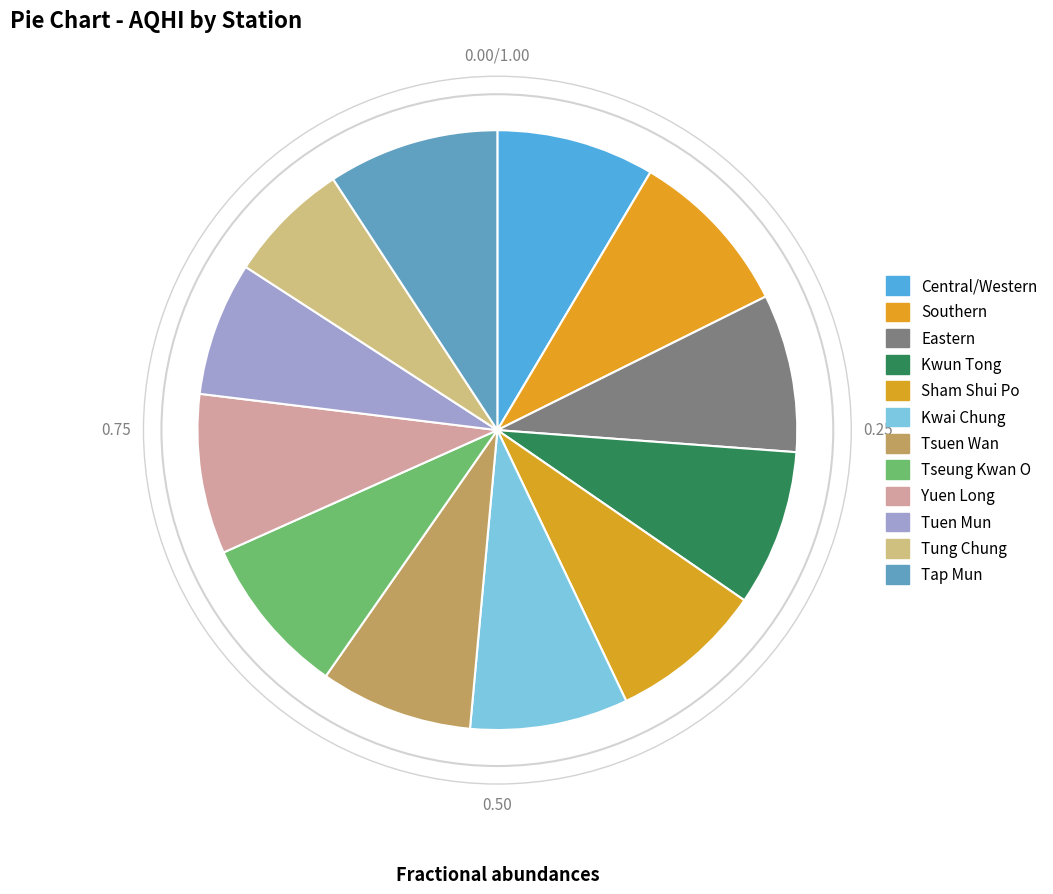

Does Tsuen Wan represent more than half of the total?

No